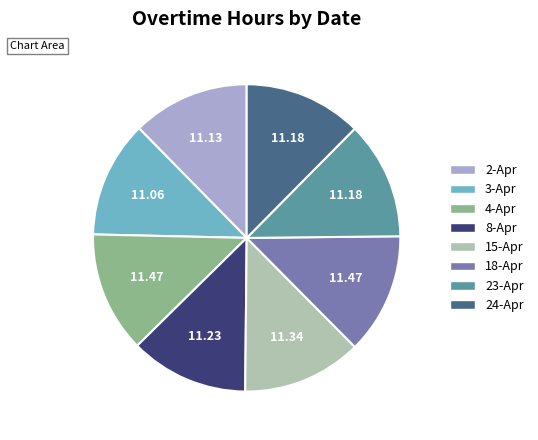

Count the number of slices in the pie.

8